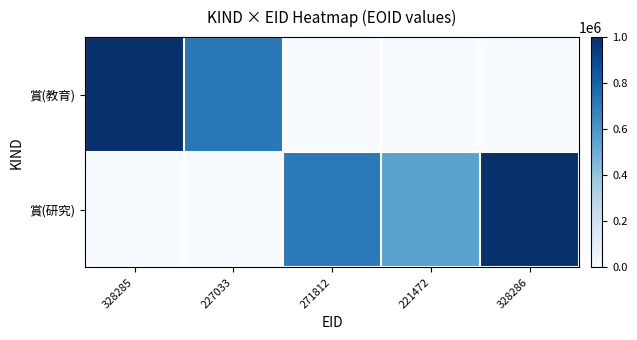

Reading right to left, transcribe all the data shown in this chart.

賞(教育): 328286=0	221472=0	271812=0	227033=722483	328285=1000416
賞(研究): 328286=1000418	221472=550742	271812=711774	227033=0	328285=0